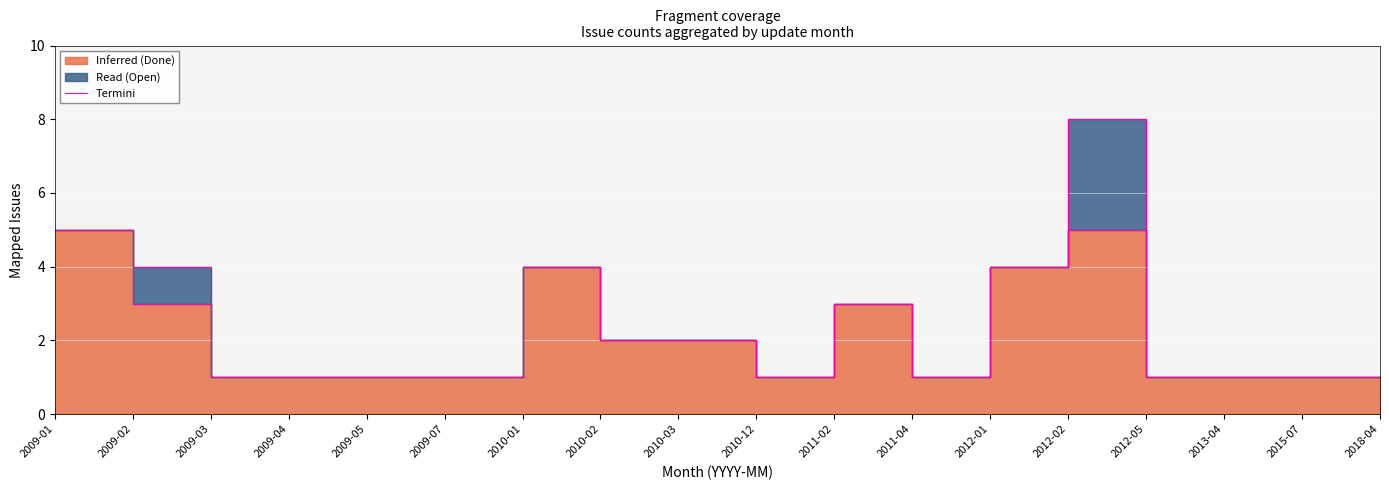

At which label is the value closest to 4?

2009-02